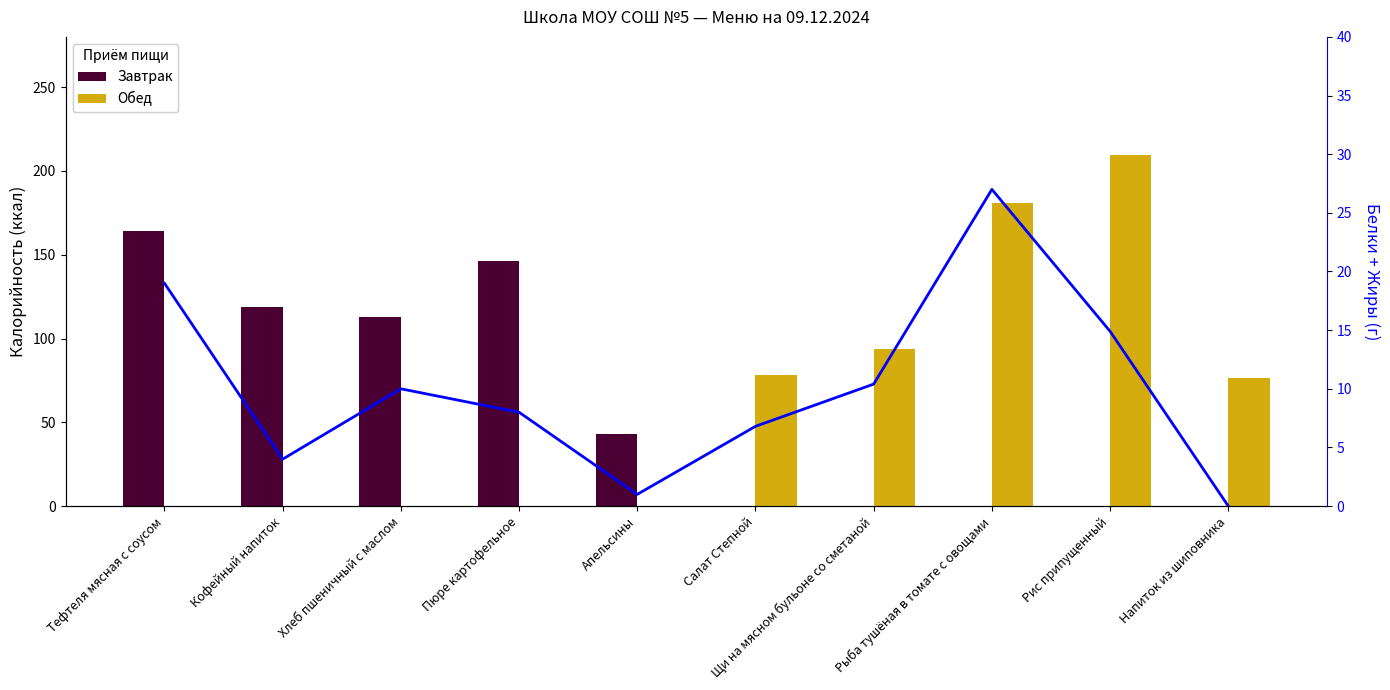

Reading right to left, list all the values displayed in this chart.

Завтрак: Напиток из шиповника=0.0	Рис припущенный=0.0	Рыба тушёная в томате с овощами=0.0	Щи на мясном бульоне со сметаной=0.0	Салат Степной=0.0	Апельсины=43.0	Пюре картофельное=146.0	Хлеб пшеничный с маслом=113.0	Кофейный напиток=119.0	Тефтеля мясная с соусом=164.0
Обед: Напиток из шиповника=76.4	Рис припущенный=209.6	Рыба тушёная в томате с овощами=181.0	Щи на мясном бульоне со сметаной=94.0	Салат Степной=78.0	Апельсины=0.0	Пюре картофельное=0.0	Хлеб пшеничный с маслом=0.0	Кофейный напиток=0.0	Тефтеля мясная с соусом=0.0
Белки + Жиры (г): Напиток из шиповника=0.0	Рис припущенный=14.9	Рыба тушёная в томате с овощами=27.0	Щи на мясном бульоне со сметаной=10.4	Салат Степной=6.8	Апельсины=1.0	Пюре картофельное=8.0	Хлеб пшеничный с маслом=10.0	Кофейный напиток=4.0	Тефтеля мясная с соусом=19.0